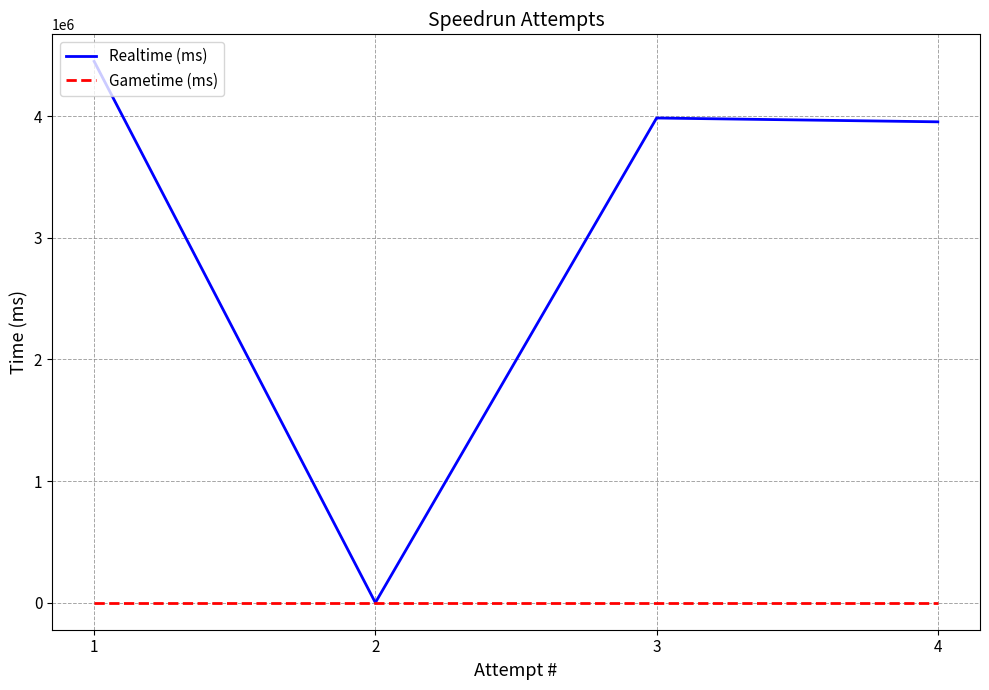

Which series has the largest range (max minus min)?

Realtime (ms)